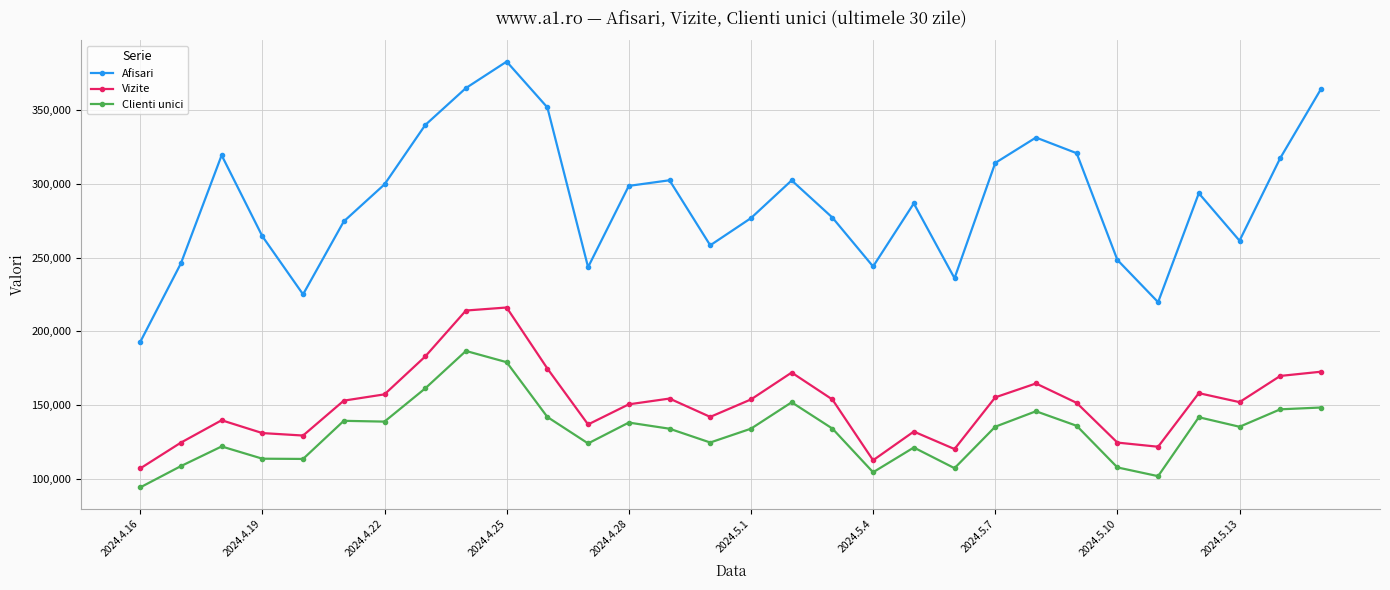

What is the smallest value displayed?

94010